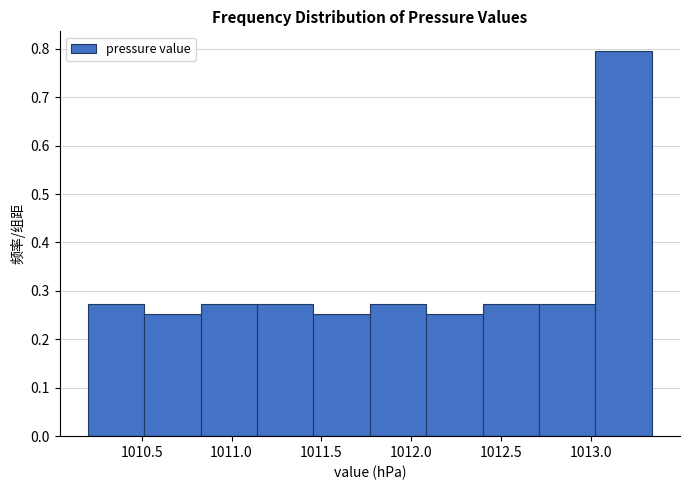

What is the height of the bar covering 1012.40 to 1012.70 on the x-axis? Neither the bar edges nor the heights are printed on the chart, so give them approximately, as read against the axes.

0.27